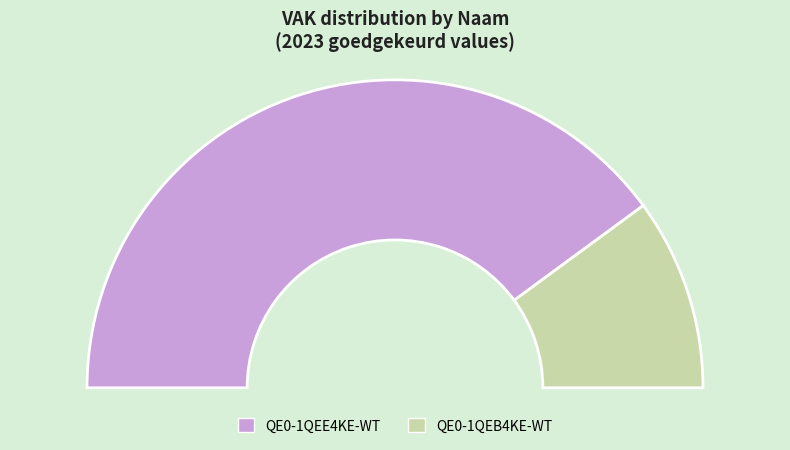

Which slice is the smallest?

QE0-1QEB4KE-WT